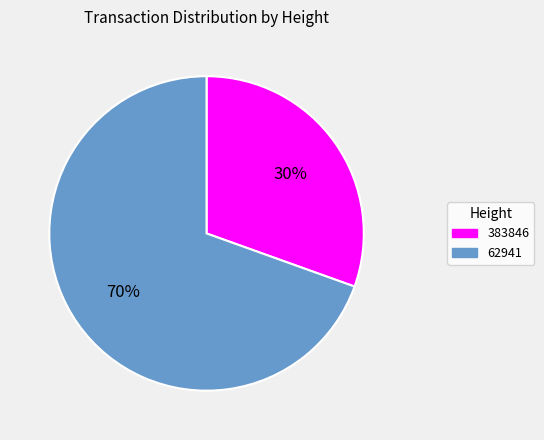

What percentage is the 383846 slice, to the nearest percent?

30%